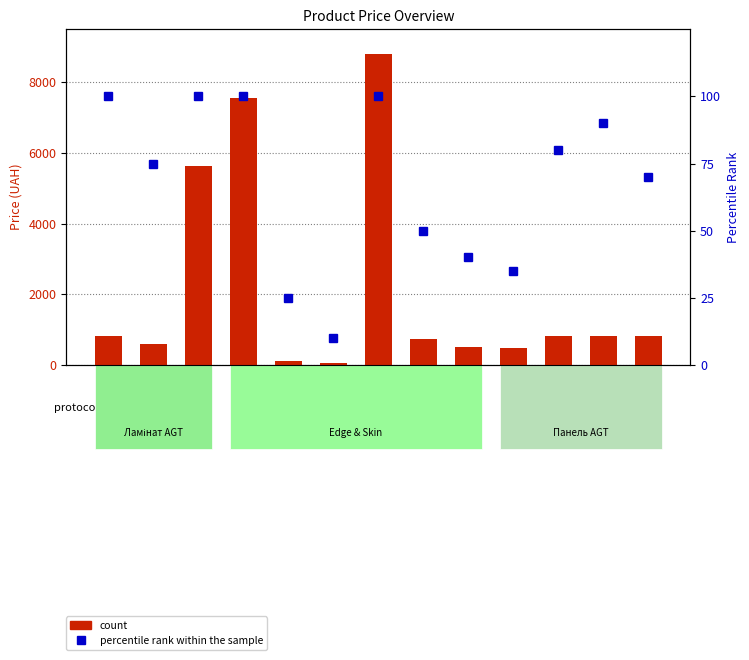

Reading right to left, what are all the values shown in this chart?

count: 282502111=813.0	282502110=813.0	282502117=813.0	283340563=482.1	283370563=491.7	283280563=719.6	248922198=8797.6	239732195=56.7	239772195=113.3	239682195=7545.9	275990524=5636.0	271712228=586.0	282502116=813.0
percentile rank within the sample: 282502111=70.0	282502110=90.0	282502117=80.0	283340563=35.0	283370563=40.0	283280563=50.0	248922198=100.0	239732195=10.0	239772195=25.0	239682195=100.0	275990524=100.0	271712228=75.0	282502116=100.0